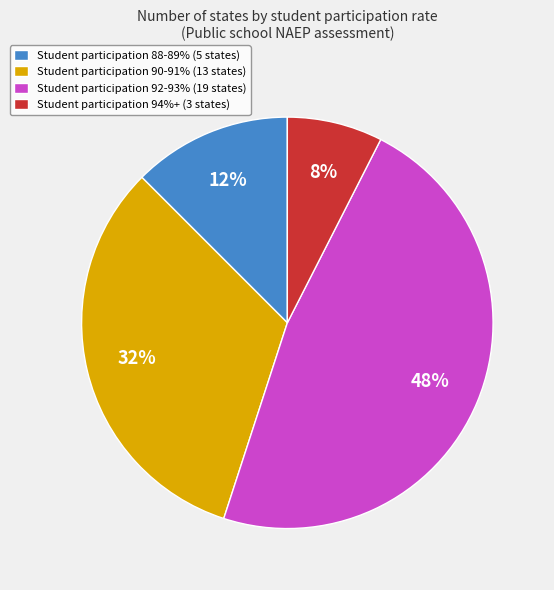

True or false: Student participation 88-89% (5 states) accounts for 12% of the total.

True